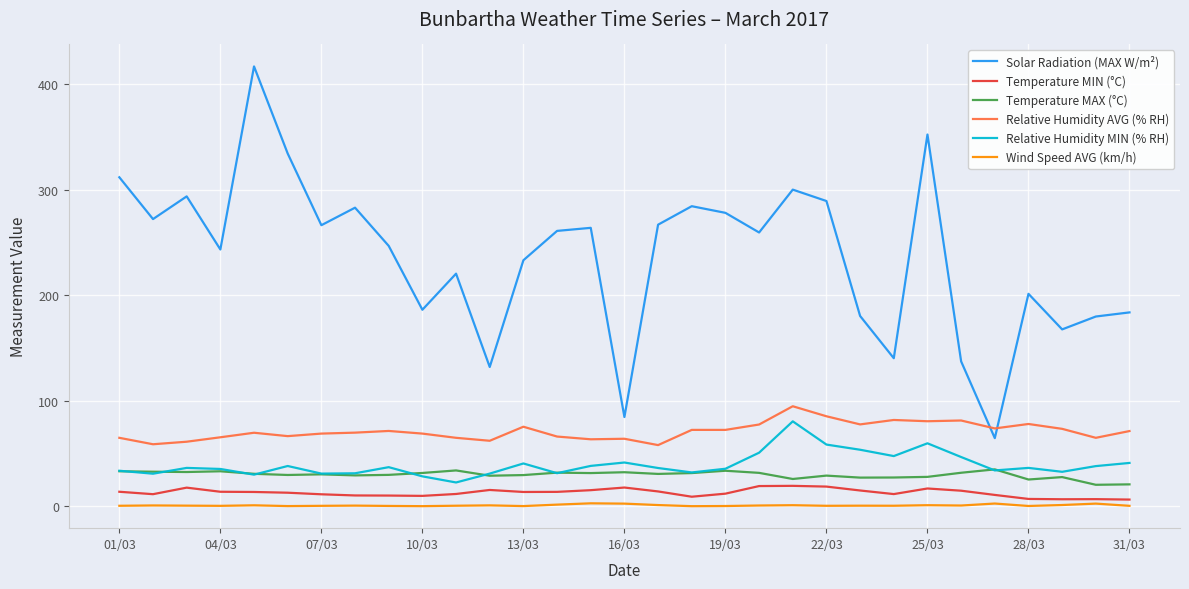

Which series has the largest total across all categories?

Solar Radiation (MAX W/m²)